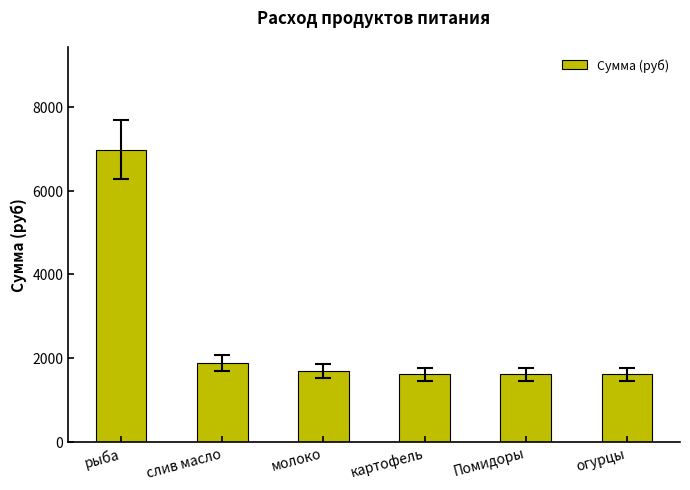

Approximately how many times larger is the value at Помидоры compared to картофель?

1.0